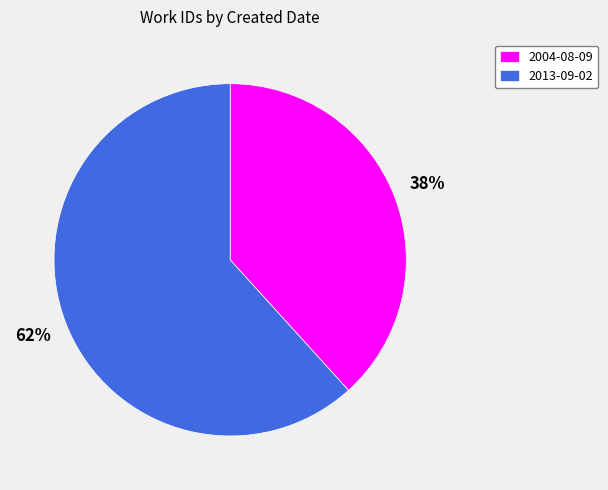

Is it true that 2013-09-02 is 56% of the pie?

False